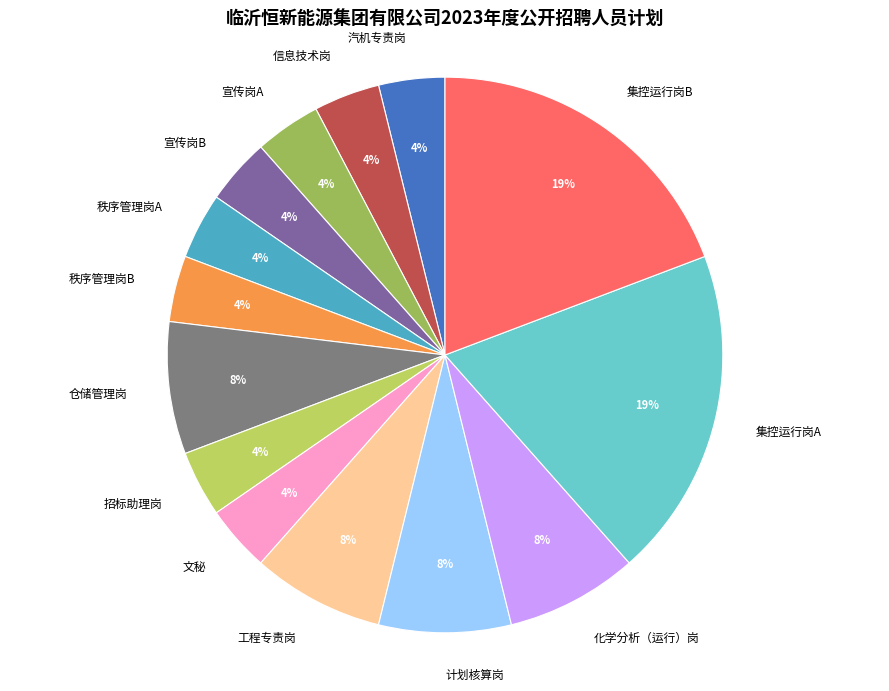

How many slices are in this pie chart?

14